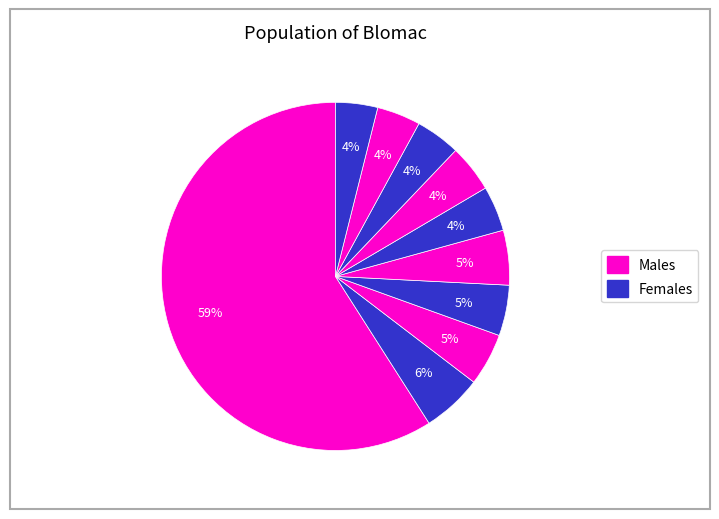

Count the number of slices in the pie.

10